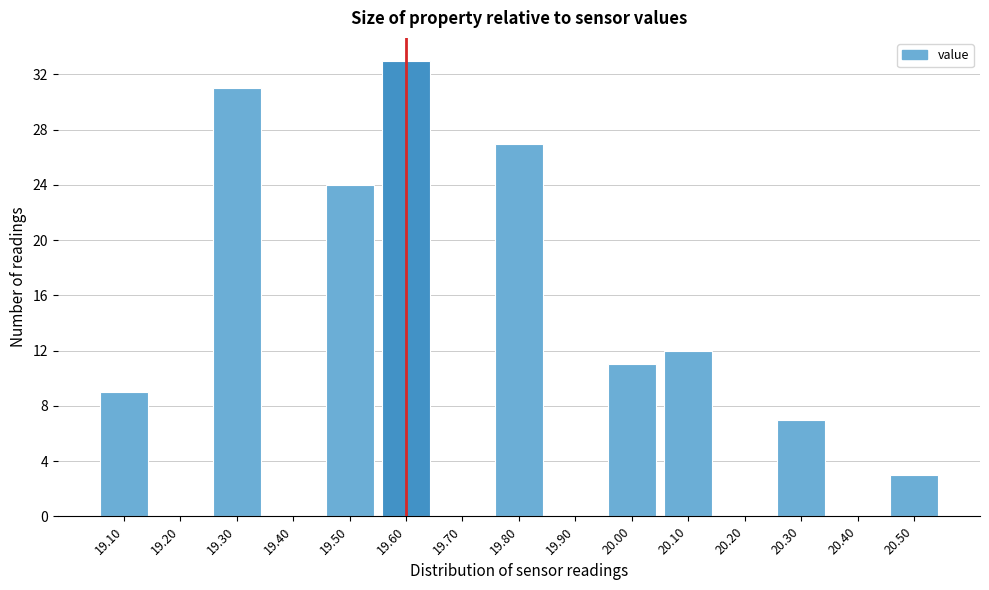

Reading right to left, transcribe all the data shown in this chart.

20.50=3	20.40=0	20.30=7	20.20=0	20.10=12	20.00=11	19.90=0	19.80=27	19.70=0	19.60=33	19.50=24	19.40=0	19.30=31	19.20=0	19.10=9